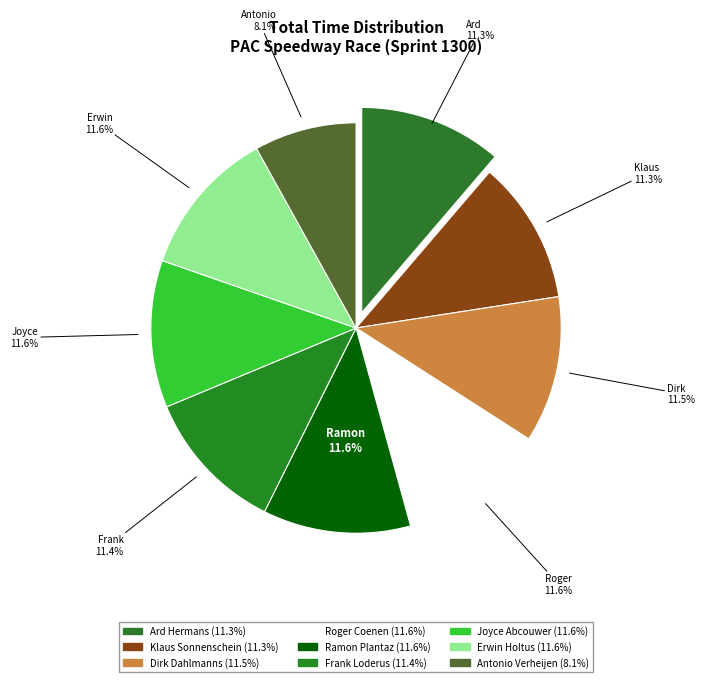

Does Ard Hermans represent more than half of the total?

No